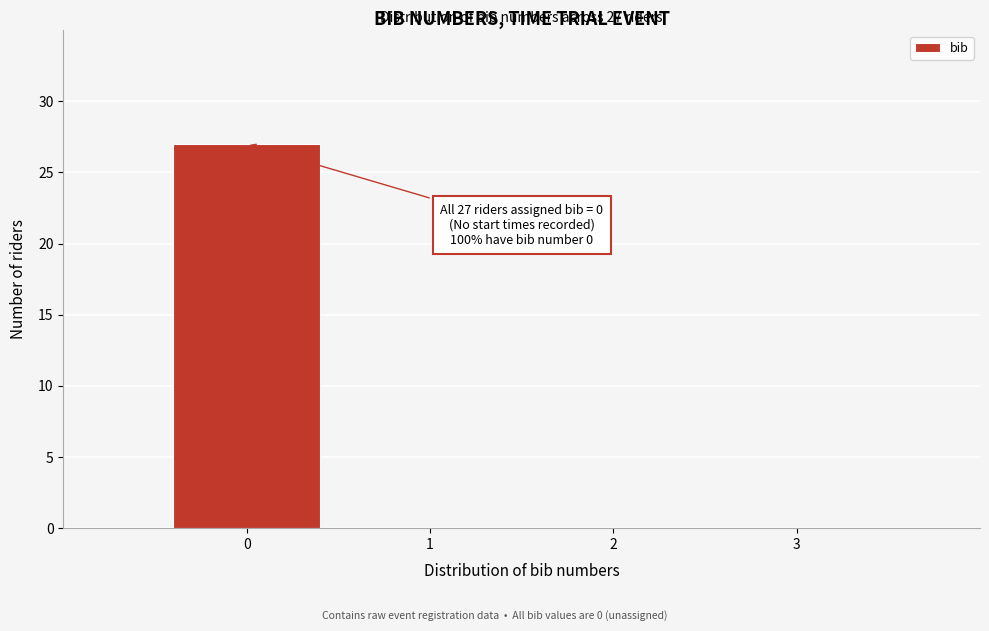

Over which range of the x-axis is the bar tallest?

-0.5 to 0.5